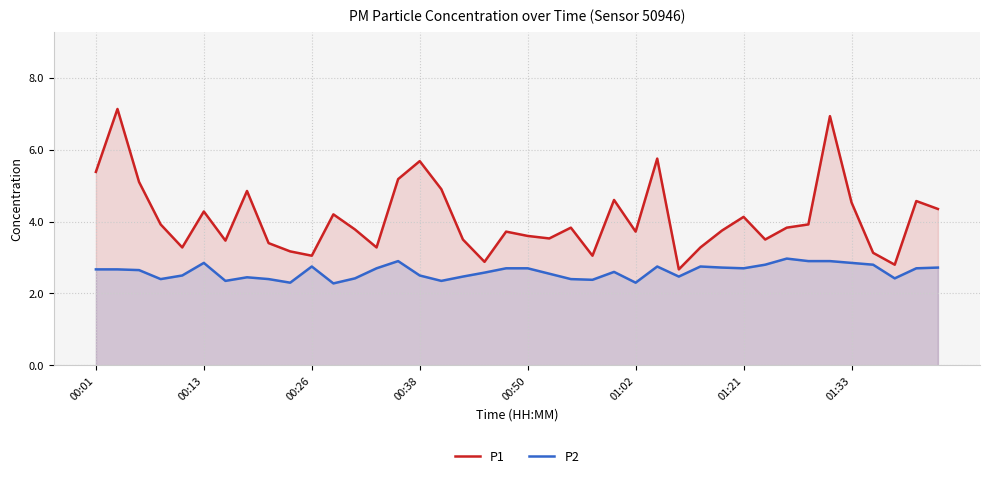

True or false: P2 and P1 intersect in this chart.

False